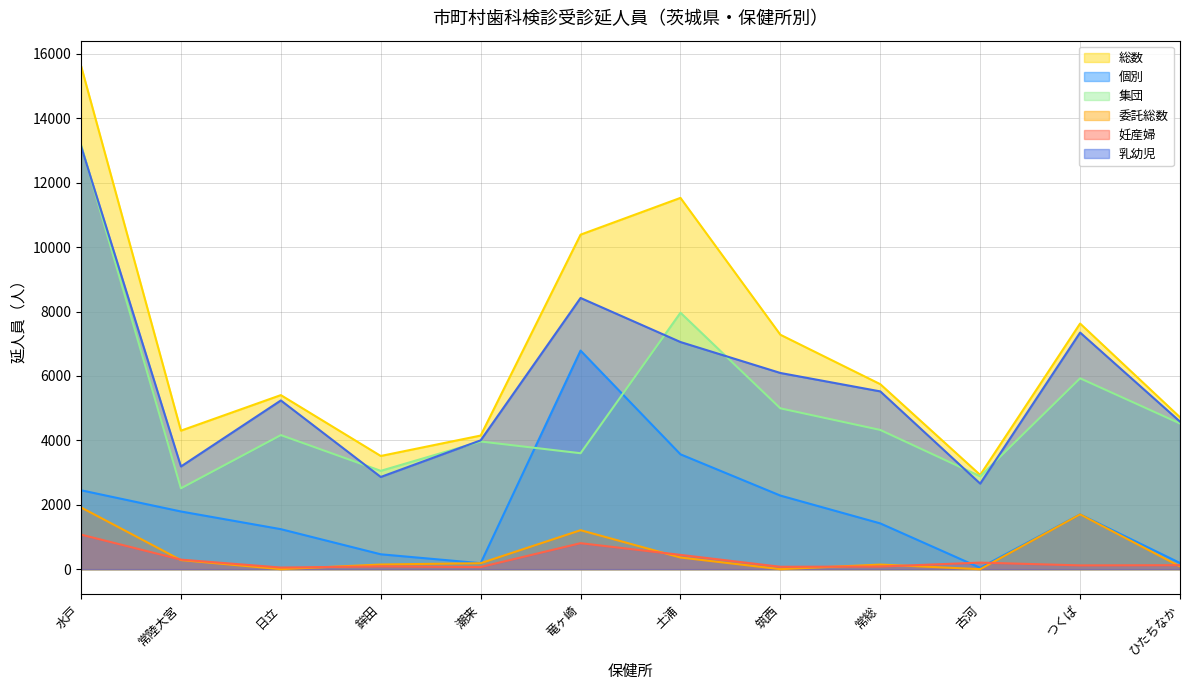

The value of 集団 at 水戸 is 13179. True or false?

True